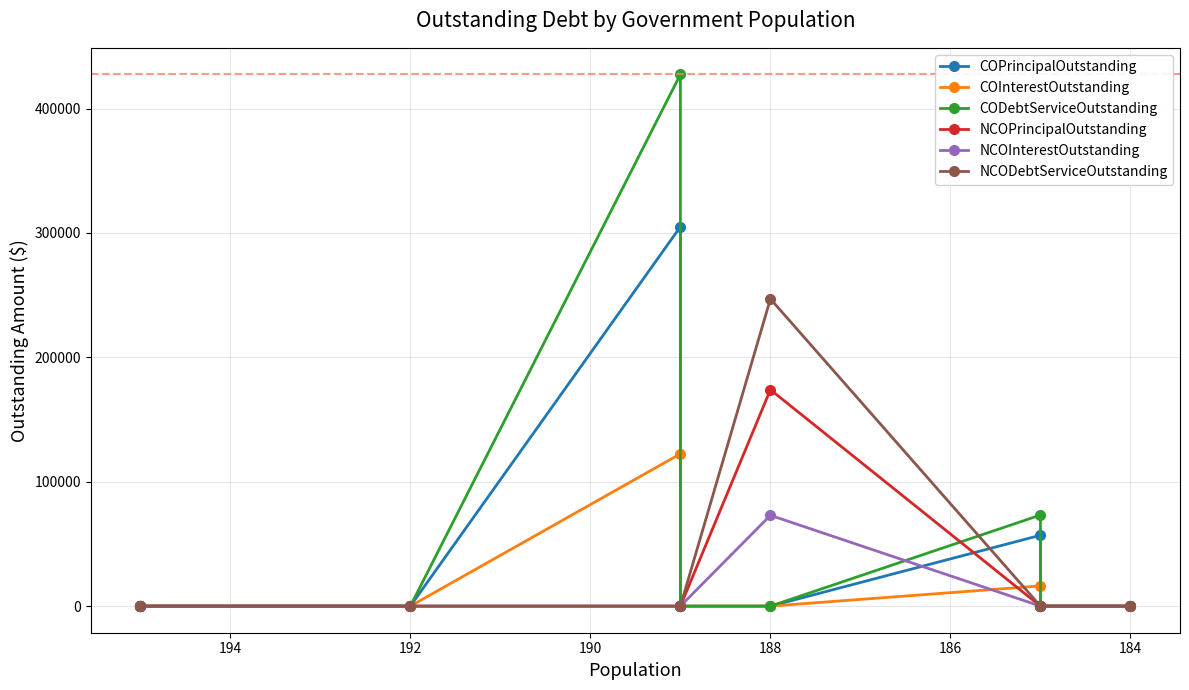

Reading right to left, what are all the values shown in this chart?

COPrincipalOutstanding: 0.0	0.0	57000.0	0.0	0.0	305000.0	0.0	0.0	0.0
COInterestOutstanding: 0.0	0.0	16248.8	0.0	0.0	122471.2	0.0	0.0	0.0
CODebtServiceOutstanding: 0.0	0.0	73248.8	0.0	0.0	427471.2	0.0	0.0	0.0
NCOPrincipalOutstanding: 0.0	0.0	0.0	174000.0	0.0	0.0	0.0	0.0	0.0
NCOInterestOutstanding: 0.0	0.0	0.0	73016.8	0.0	0.0	0.0	0.0	0.0
NCODebtServiceOutstanding: 0.0	0.0	0.0	247016.8	0.0	0.0	0.0	0.0	0.0